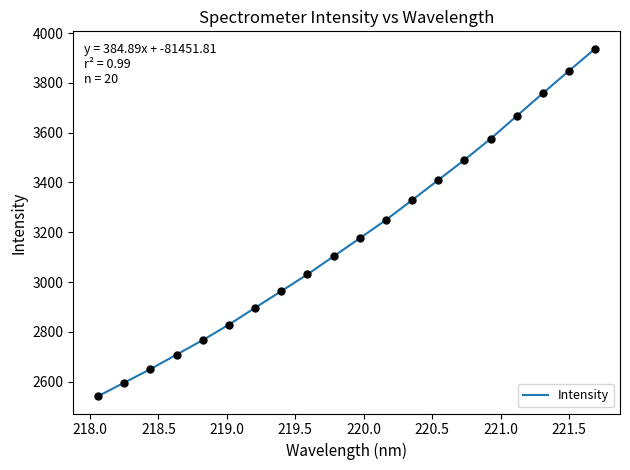

What is the smallest value displayed?

2542.4